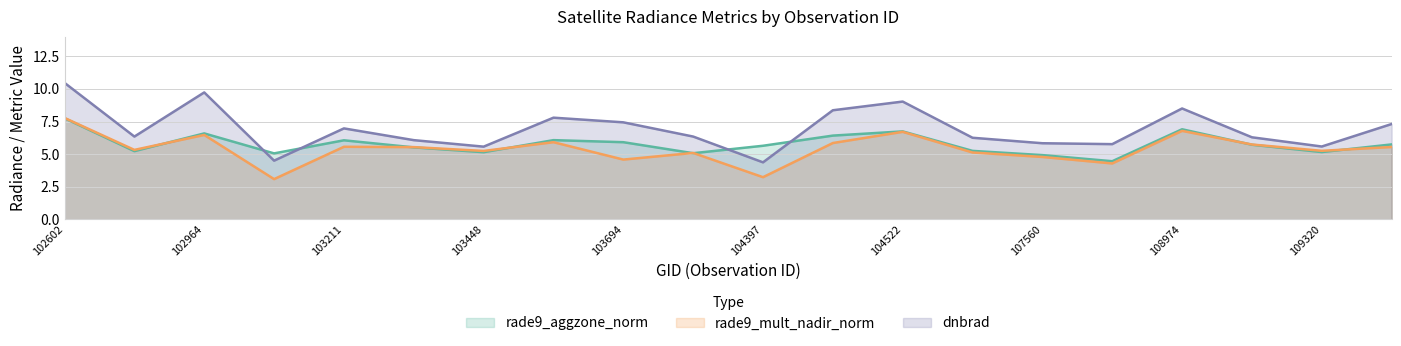

List the series in order of their peak value, highest first.

dnbrad, rade9_mult_nadir_norm, rade9_aggzone_norm